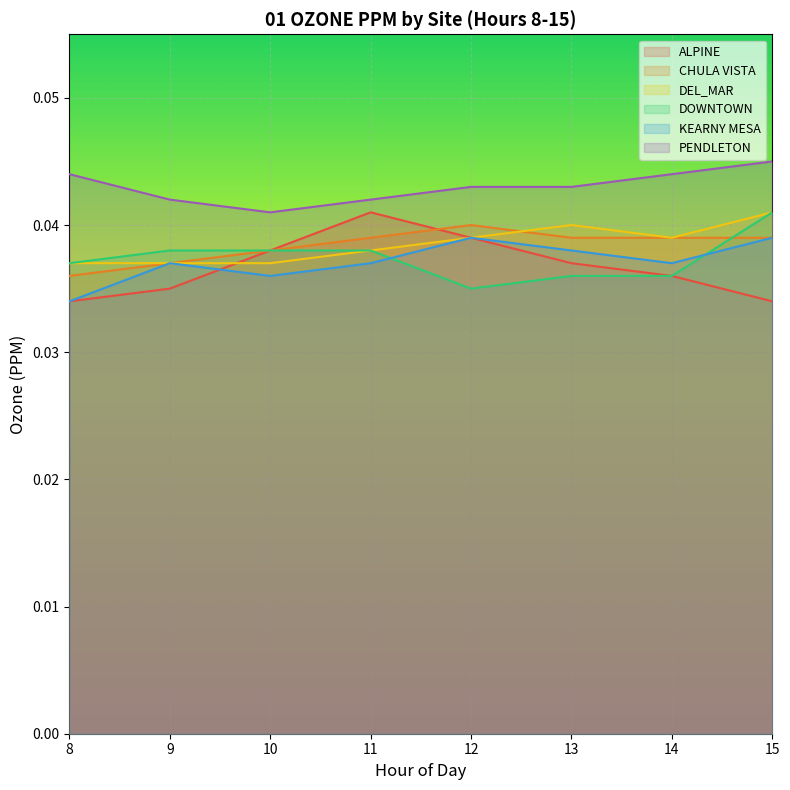

What is the sum of all ALPINE values?

0.3